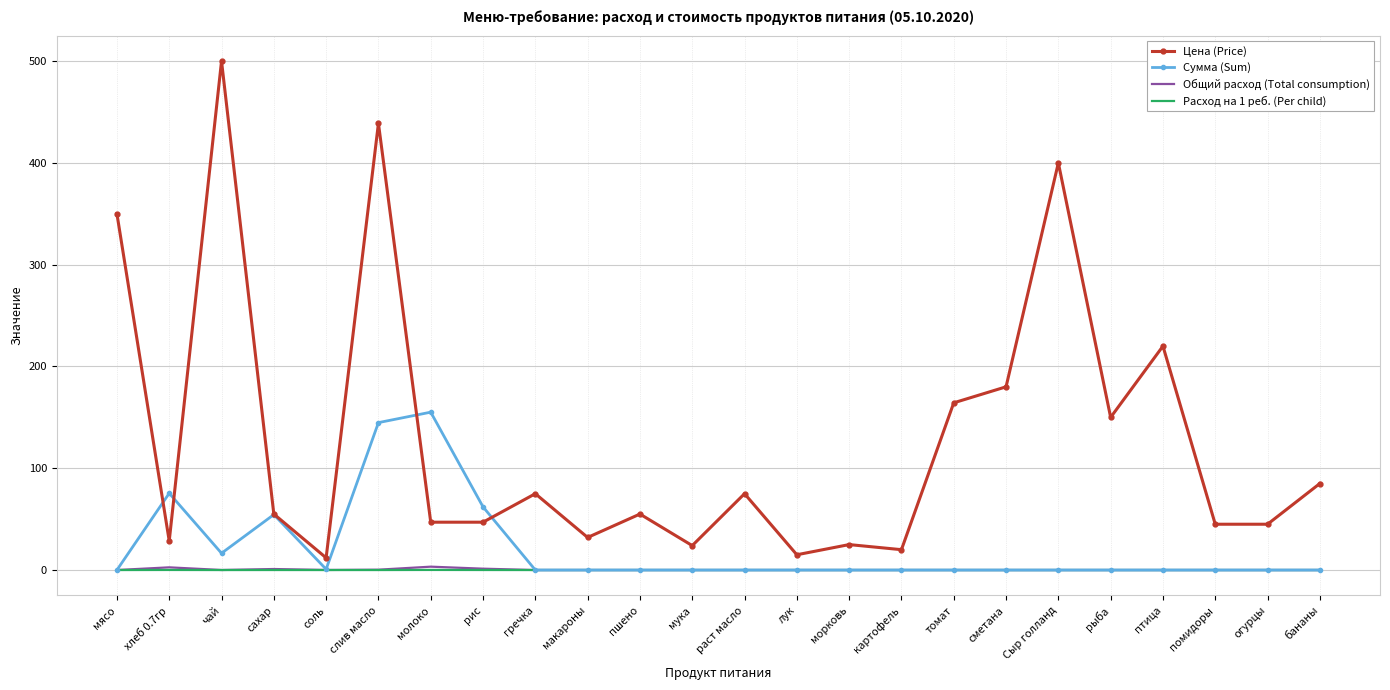

What is the approximate value of Цена (Price) at картофель?

20.0